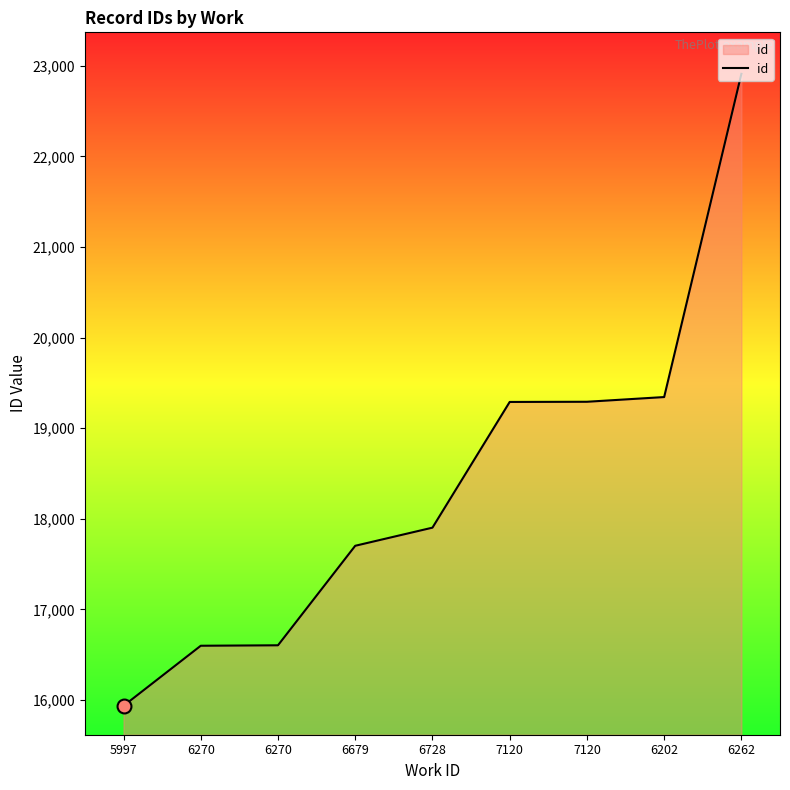

Which label corresponds to the smallest value in the chart?

5997